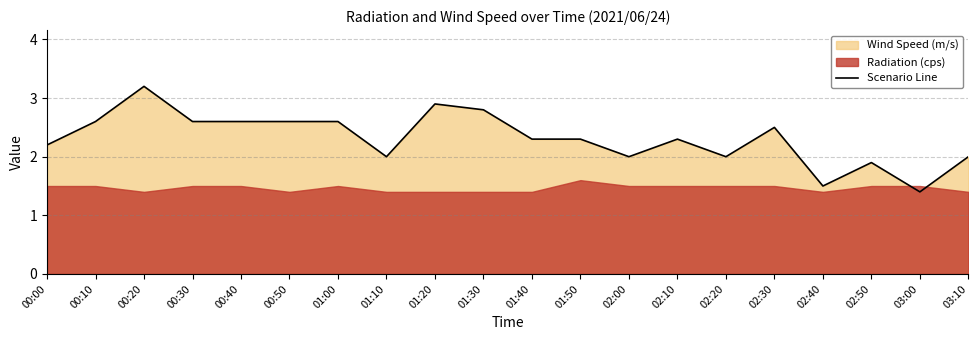

Rank the categories by value from lowest to highest.

03:00, 02:40, 02:50, 01:10, 02:00, 02:20, 03:10, 00:00, 01:40, 01:50, 02:10, 02:30, 00:10, 00:30, 00:40, 00:50, 01:00, 01:30, 01:20, 00:20